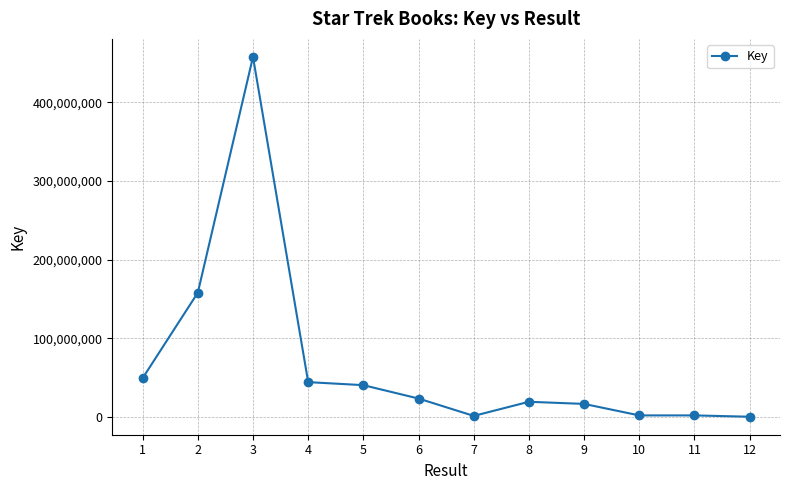

What is the value of the 10th point from the left?

1684825